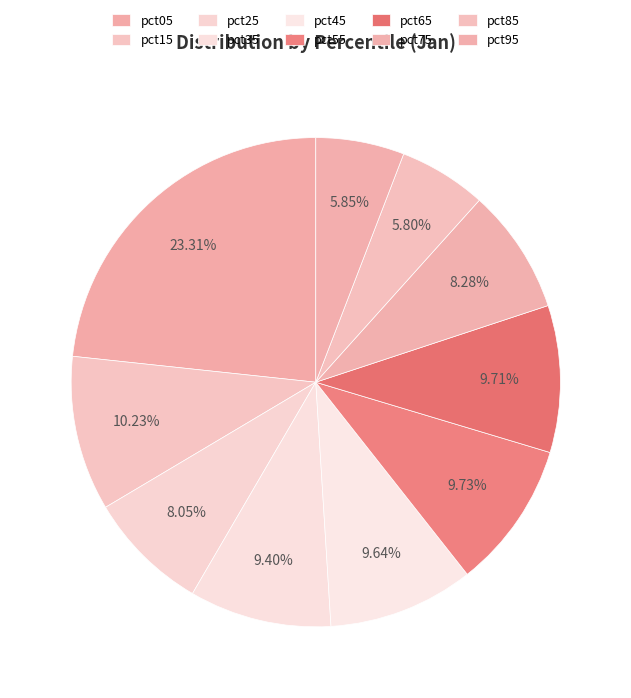

Does pct15 account for over 50% of the chart?

No